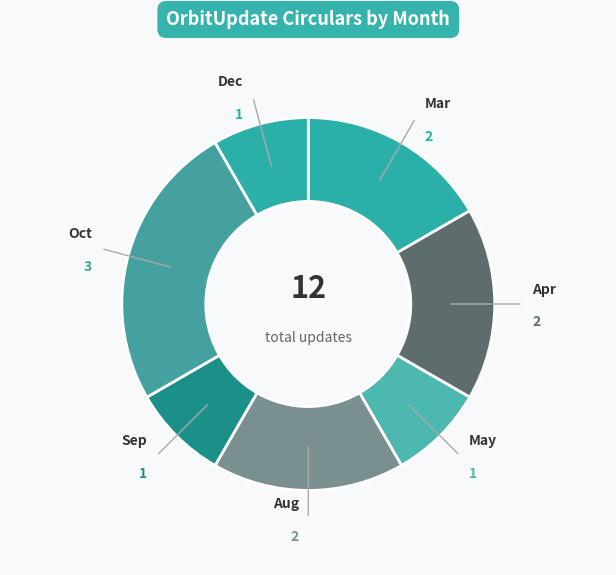

Is the sum of Oct and May greater than half?

No